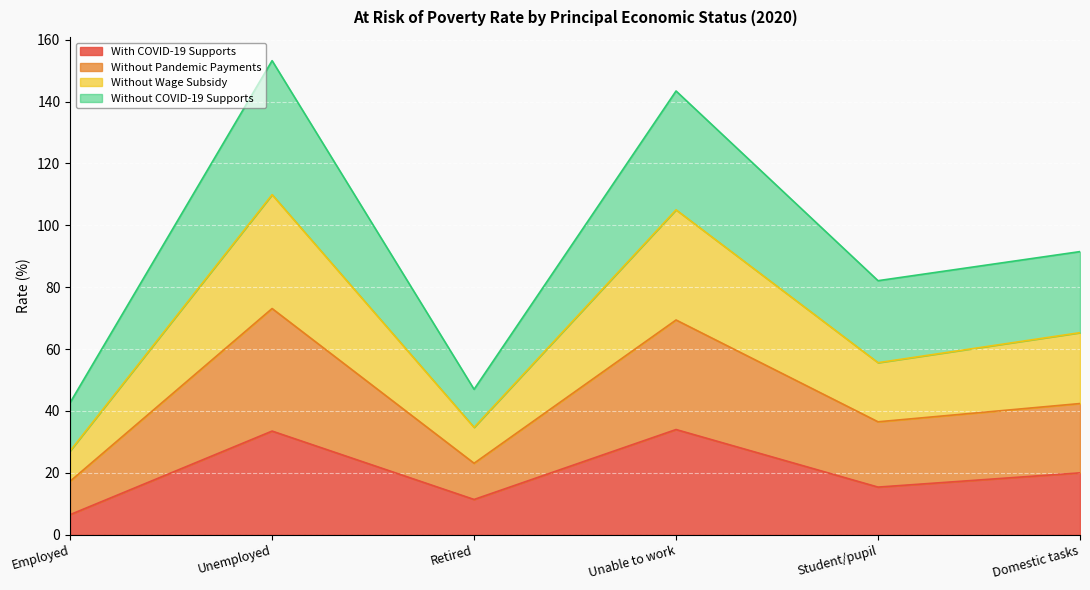

True or false: Without Wage Subsidy has more than 0 interior local peaks.

True